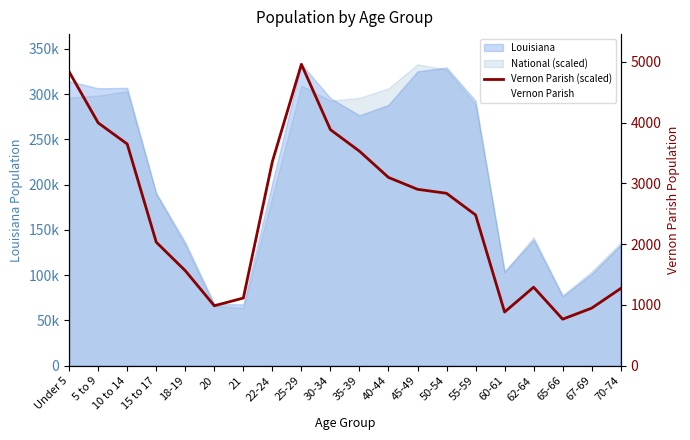

True or false: Vernon Parish (scaled) and Vernon Parish intersect in this chart.

False